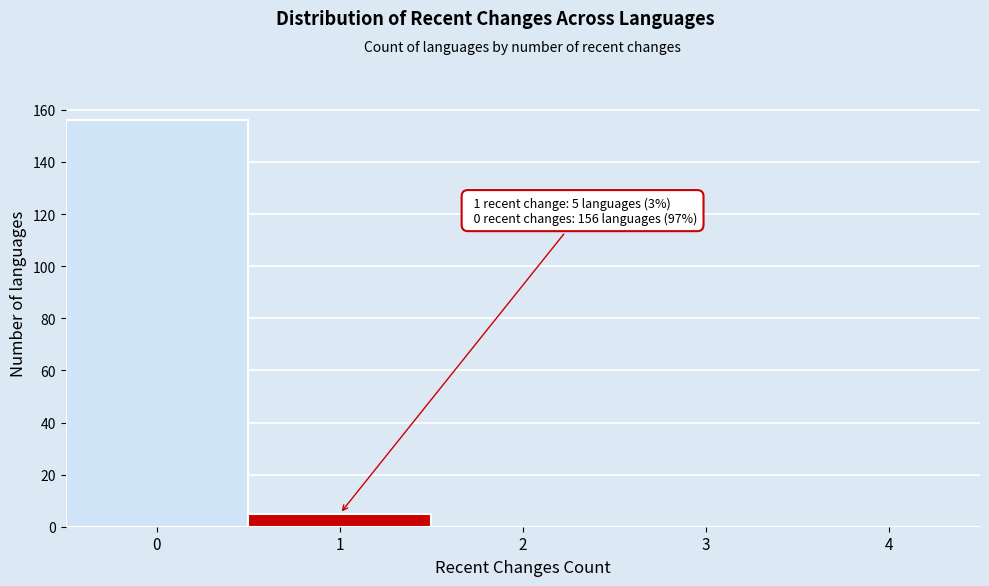

Reading right to left, transcribe all the data shown in this chart.

4=0	3=0	2=0	1=5	0=156